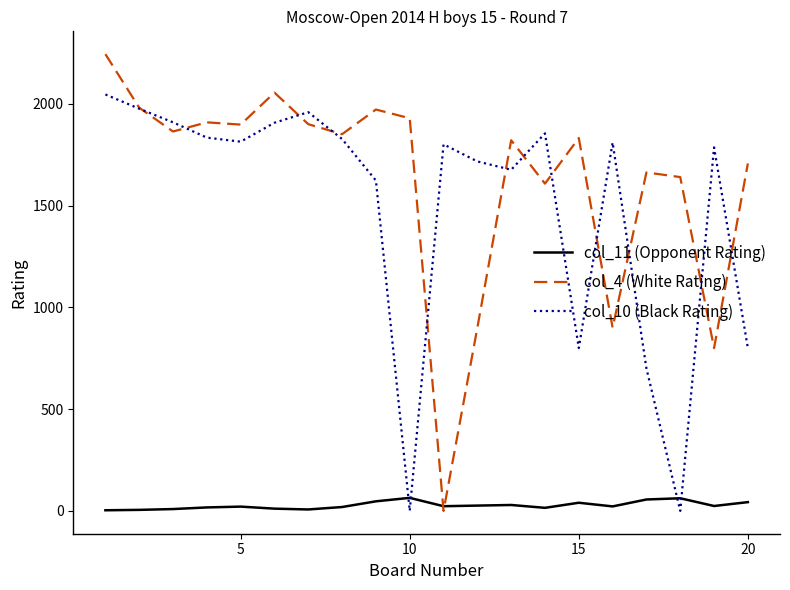

What is the greatest value displayed?

2244